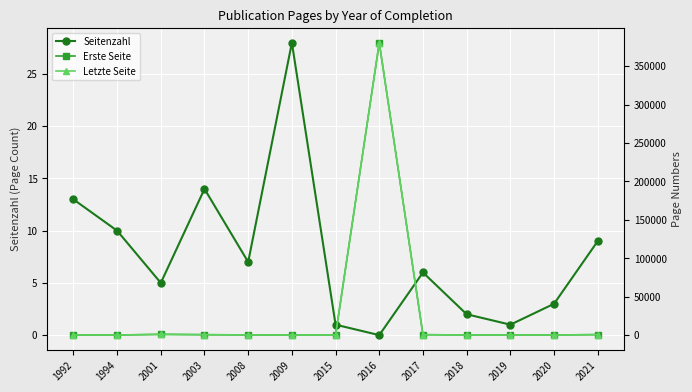

What is the minimum value for Erste Seite?

5